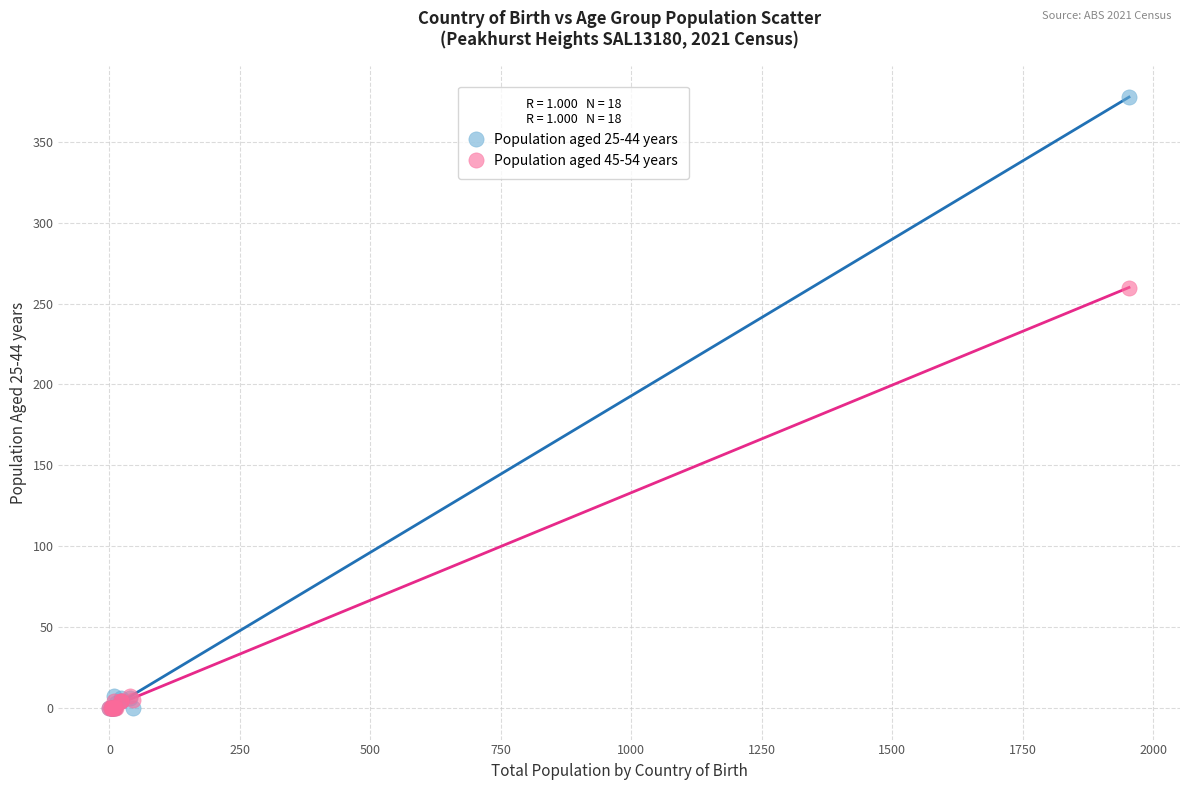

Across all series, what Y value is closest to 189?

260